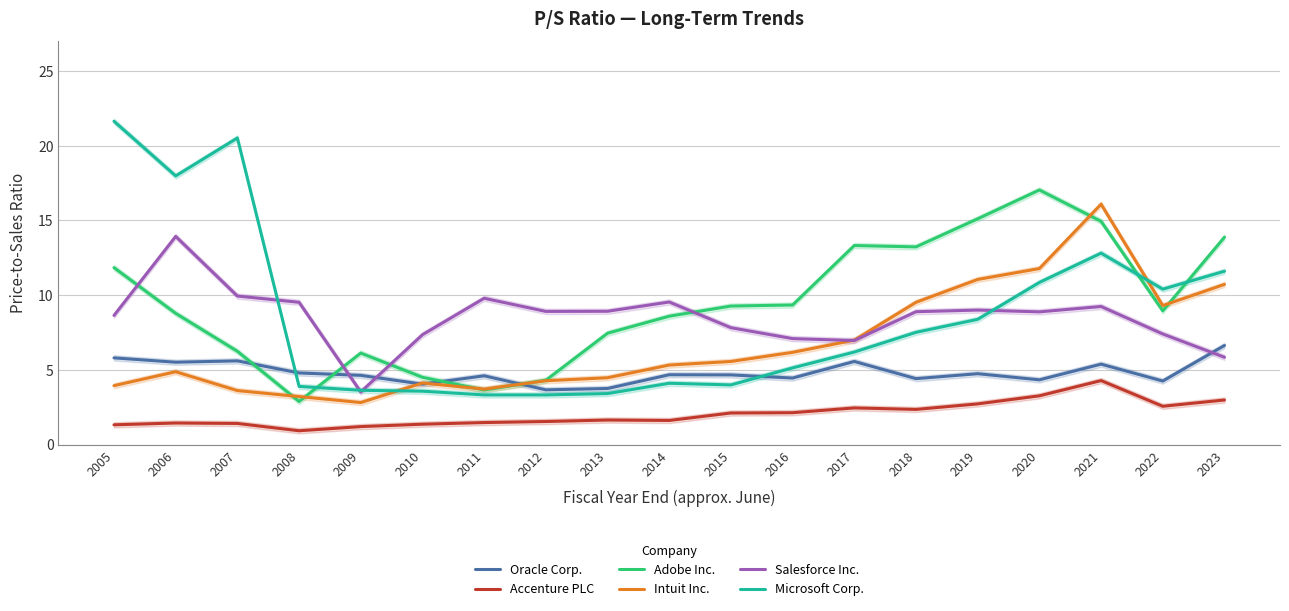

Is the value of Oracle Corp. at 2010 greater than the value of Accenture PLC at 2013?

Yes